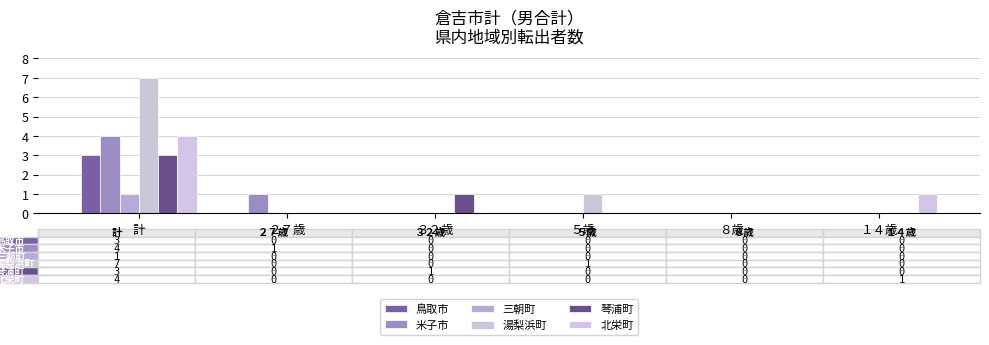

Is the value of 北栄町 at 計 greater than the value of 米子市 at ３２歳?

Yes